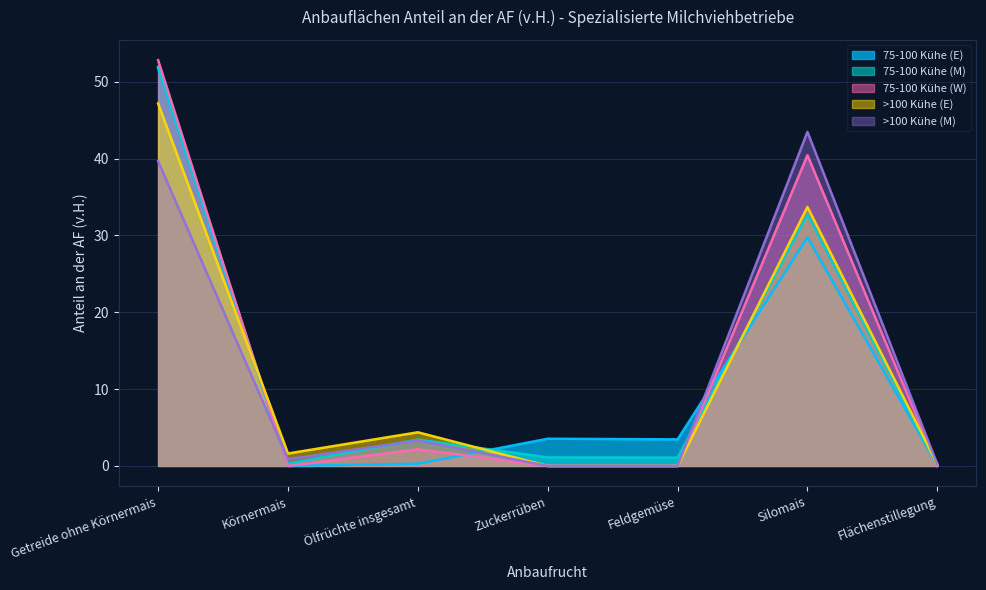

What is the difference between the highest and lowest values at Getreide ohne Körnermais?

13.1